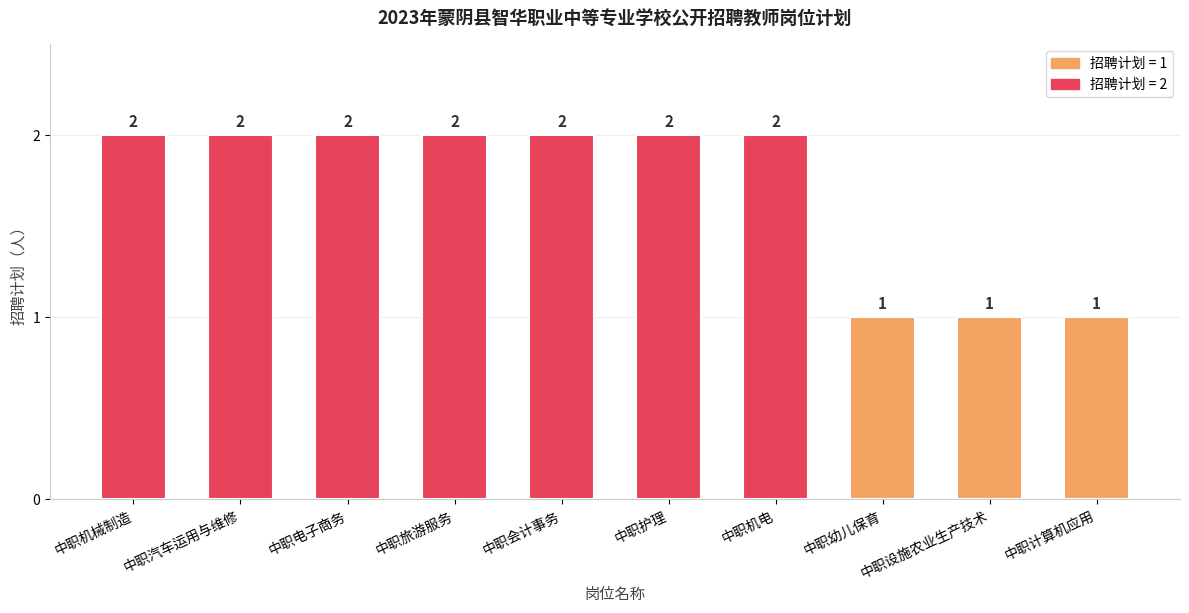

Reading right to left, what are all the values shown in this chart?

1	1	1	2	2	2	2	2	2	2